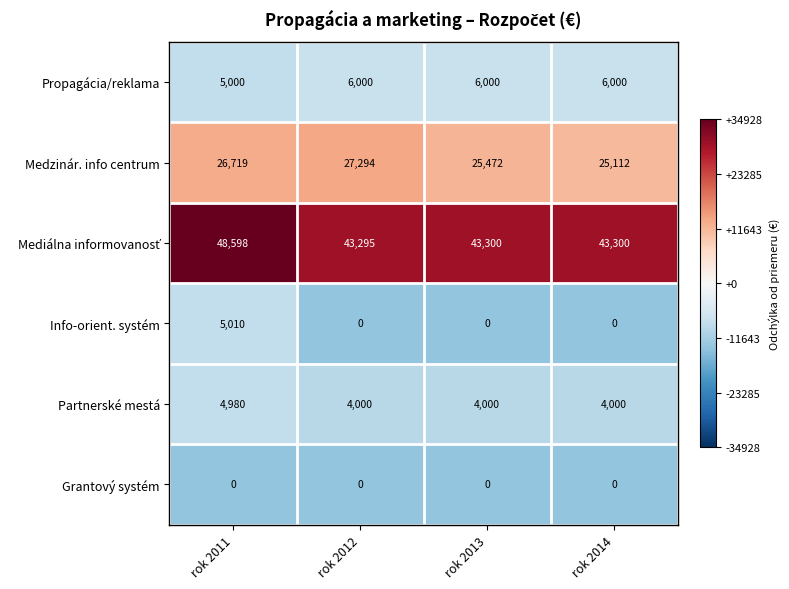

What is the maximum value shown in the chart?

48598